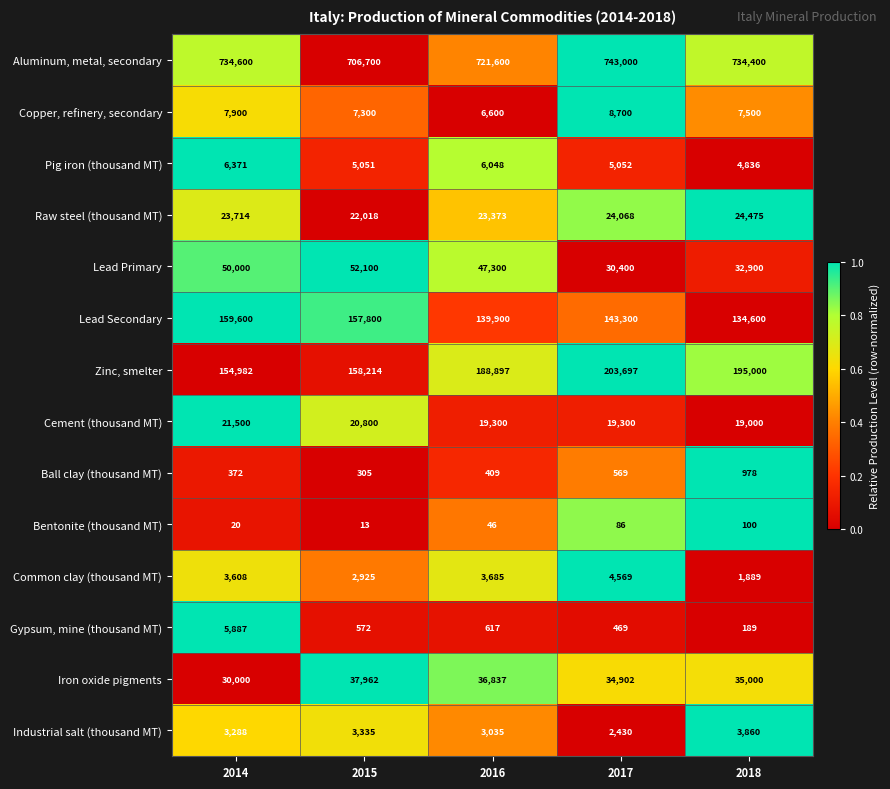

Which series has the largest range (max minus min)?

Zinc, smelter